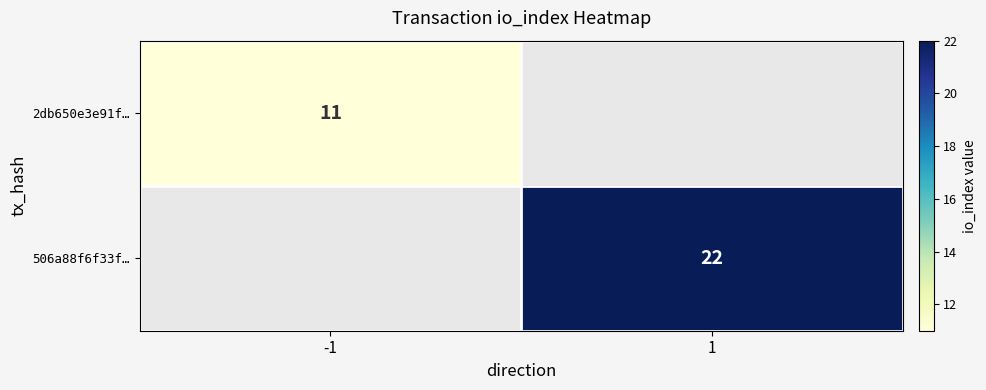

The 506a88f6f33f… series shows 6 at 1. True or false?

False